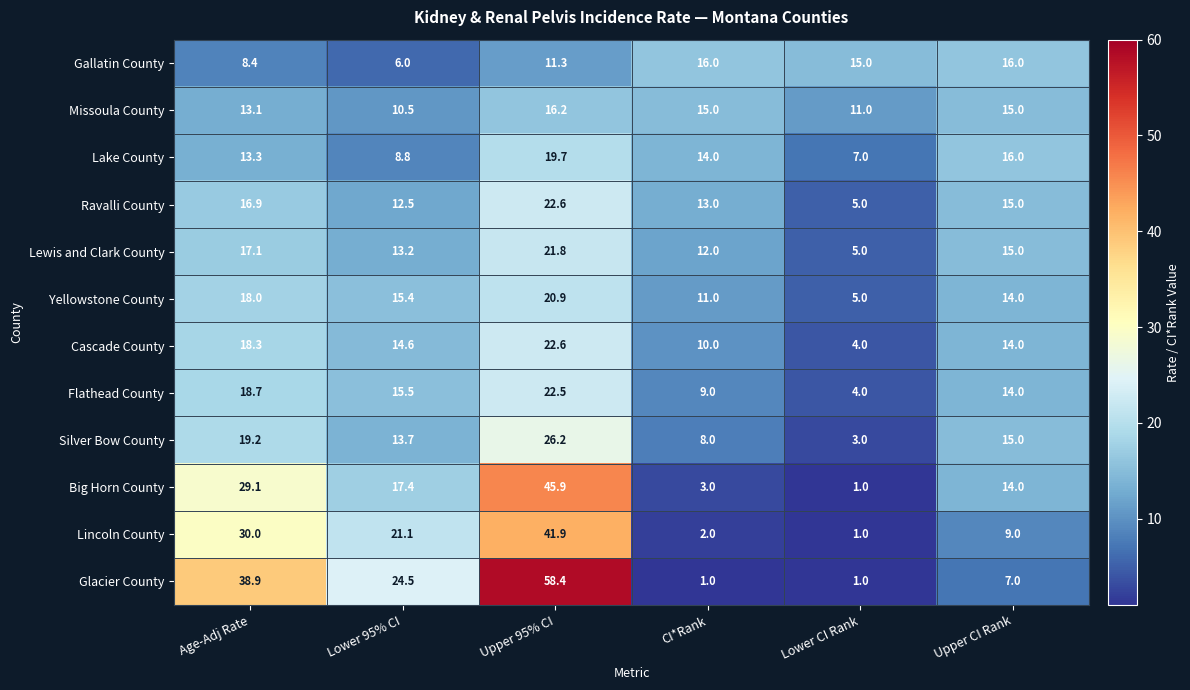

What is the spread (max minus min) of values at CI*Rank?

15.0